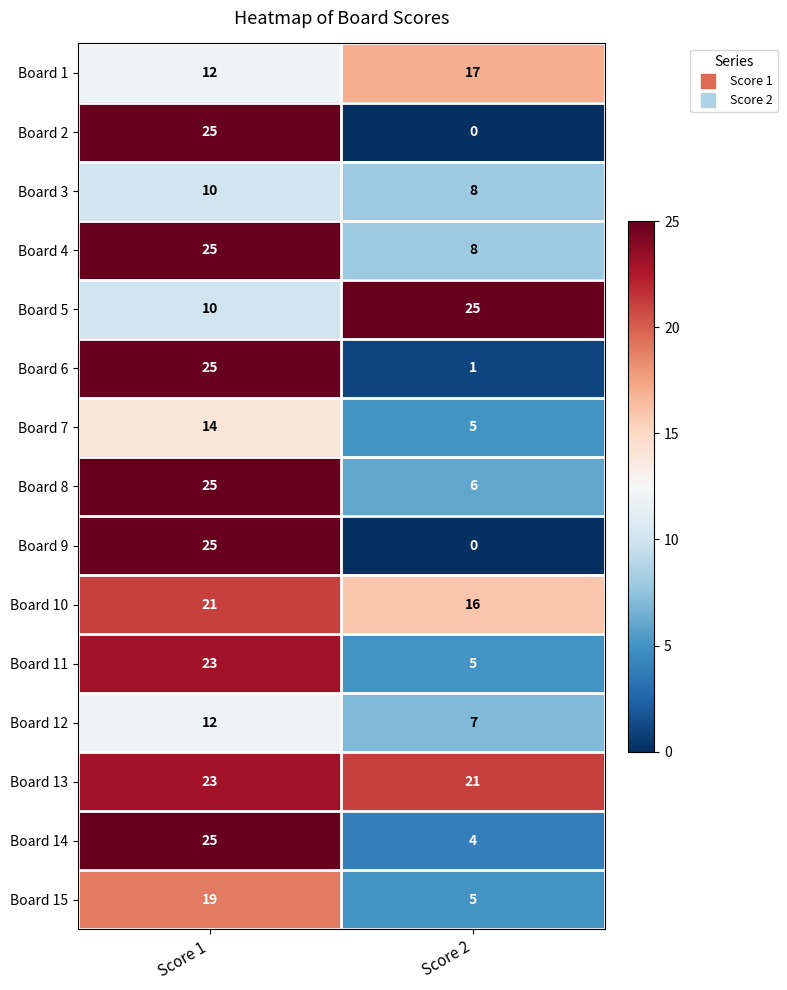

How many values in the Board 14 series are below 25?

1